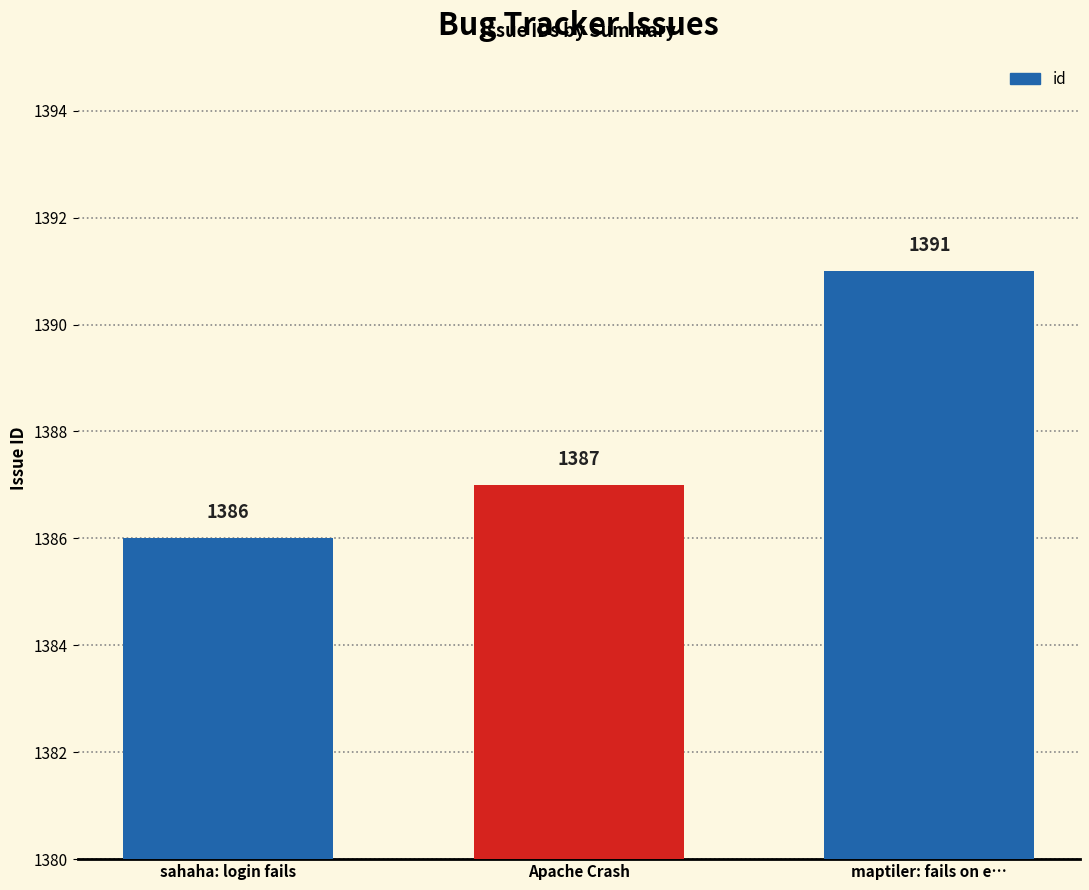

What is the difference between the maximum and minimum values?

5